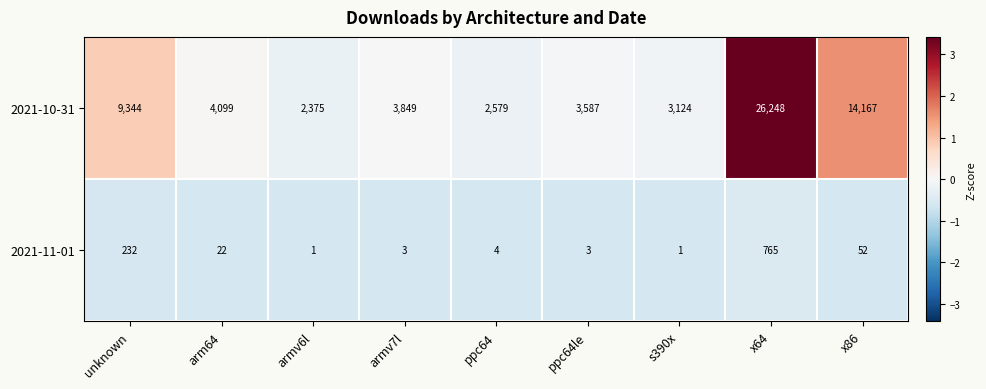

Reading left to right, list all the values displayed in this chart.

2021-10-31: unknown=9344	arm64=4099	armv6l=2375	armv7l=3849	ppc64=2579	ppc64le=3587	s390x=3124	x64=26248	x86=14167
2021-11-01: unknown=232	arm64=22	armv6l=1	armv7l=3	ppc64=4	ppc64le=3	s390x=1	x64=765	x86=52